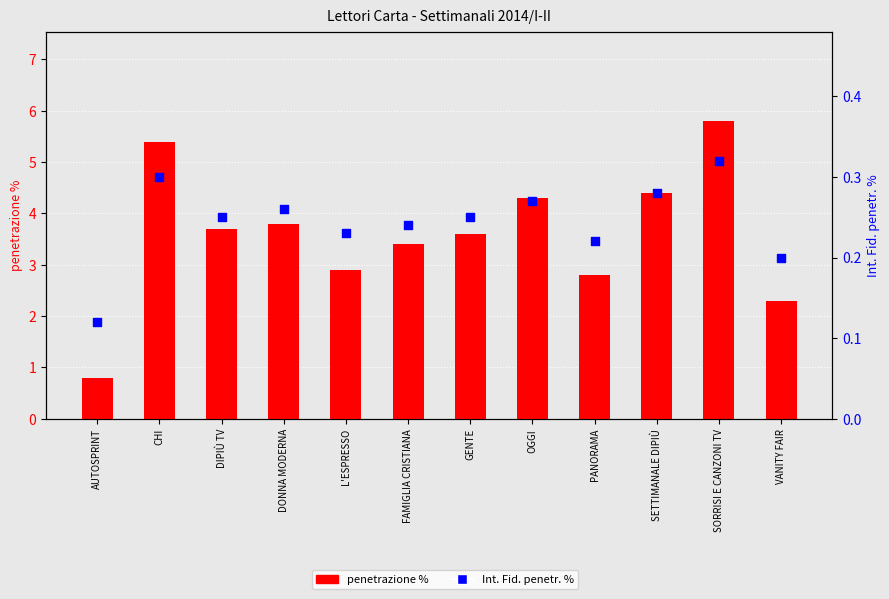

Which series has the widest spread of Y values?

penetrazione %